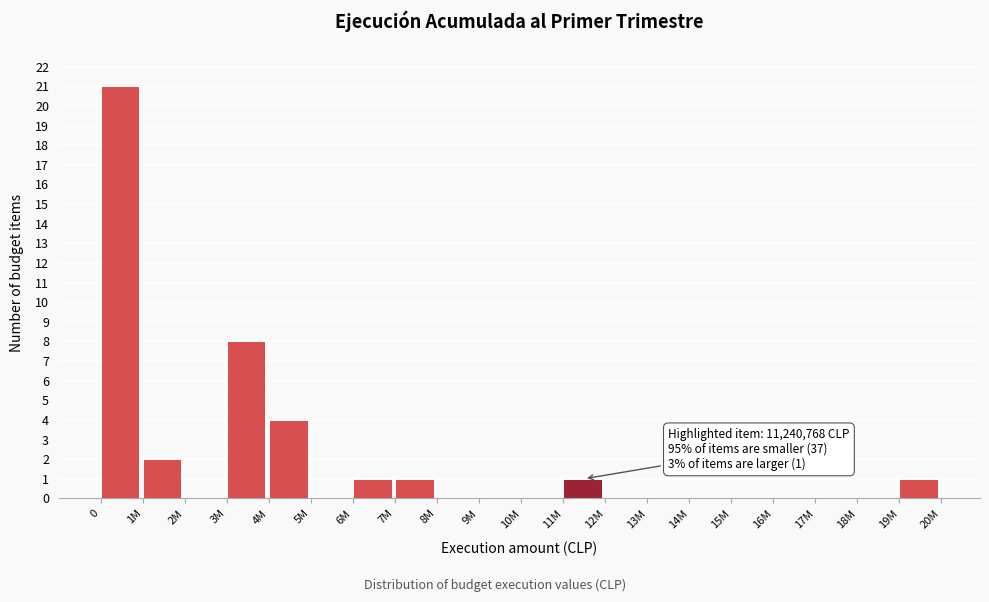

Reading right to left, what are all the values shown in this chart?

19M=1	18M=0	17M=0	16M=0	15M=0	14M=0	13M=0	12M=0	11M=1	10M=0	9M=0	8M=0	7M=1	6M=1	5M=0	4M=4	3M=8	2M=0	1M=2	0=21